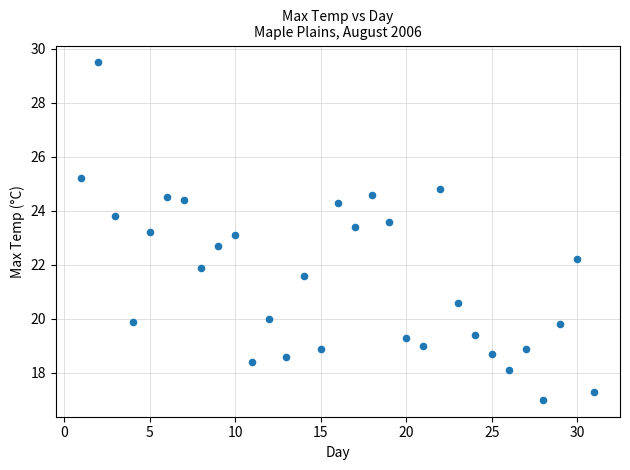

What is the range of Y values (max minus min)?

12.5